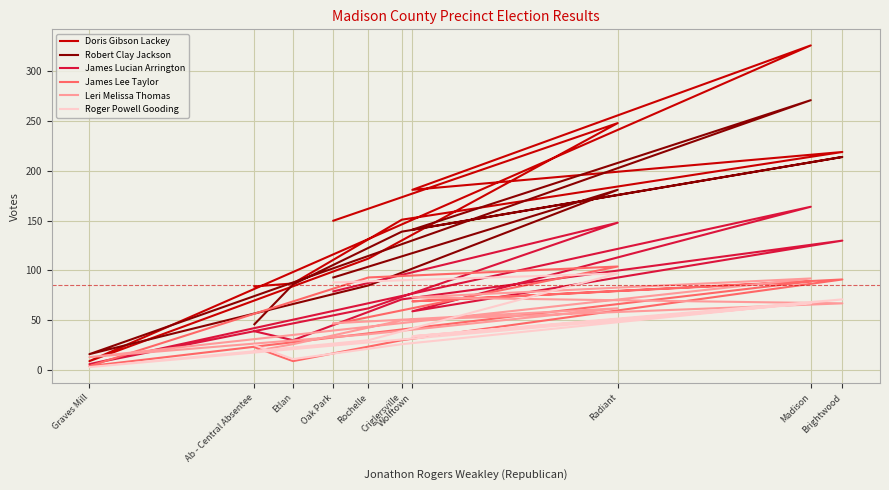

Reading left to right, transcribe all the data shown in this chart.

Doris Gibson Lackey: Oak Park=150	Radiant=248	Rochelle=112	Graves Mill=9	Madison=326	Wolftown=181	Brightwood=219	Criglersville=151	Etlan=87	Ab - Central Absentee=84
Robert Clay Jackson: Oak Park=93	Radiant=181	Rochelle=85	Graves Mill=16	Madison=271	Wolftown=141	Brightwood=214	Criglersville=139	Etlan=86	Ab - Central Absentee=46
James Lucian Arrington: Oak Park=79	Radiant=148	Rochelle=62	Graves Mill=6	Madison=164	Wolftown=59	Brightwood=130	Criglersville=71	Etlan=30	Ab - Central Absentee=39
James Lee Taylor: Oak Park=46	Radiant=104	Rochelle=93	Graves Mill=4	Madison=89	Wolftown=69	Brightwood=91	Criglersville=30	Etlan=9	Ab - Central Absentee=23
Leri Melissa Thomas: Oak Park=47	Radiant=62	Rochelle=36	Graves Mill=13	Madison=92	Wolftown=73	Brightwood=67	Criglersville=50	Etlan=26	Ab - Central Absentee=19
Roger Powell Gooding: Oak Park=88	Radiant=97	Rochelle=30	Graves Mill=3	Madison=67	Wolftown=34	Brightwood=71	Criglersville=26	Etlan=11	Ab - Central Absentee=25